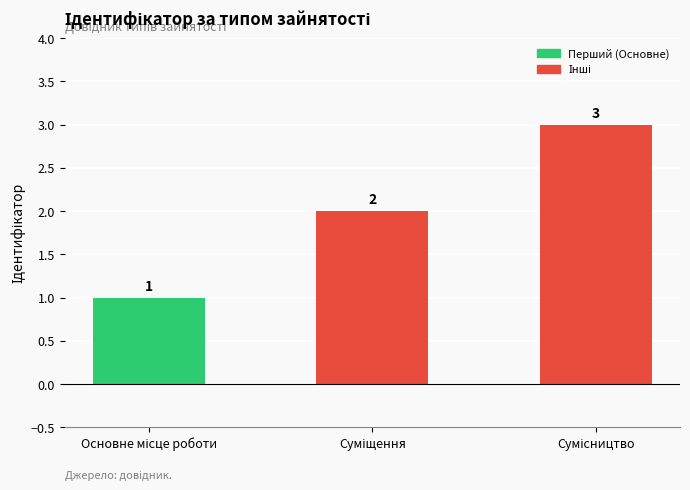

What is the difference between the maximum and minimum values?

2